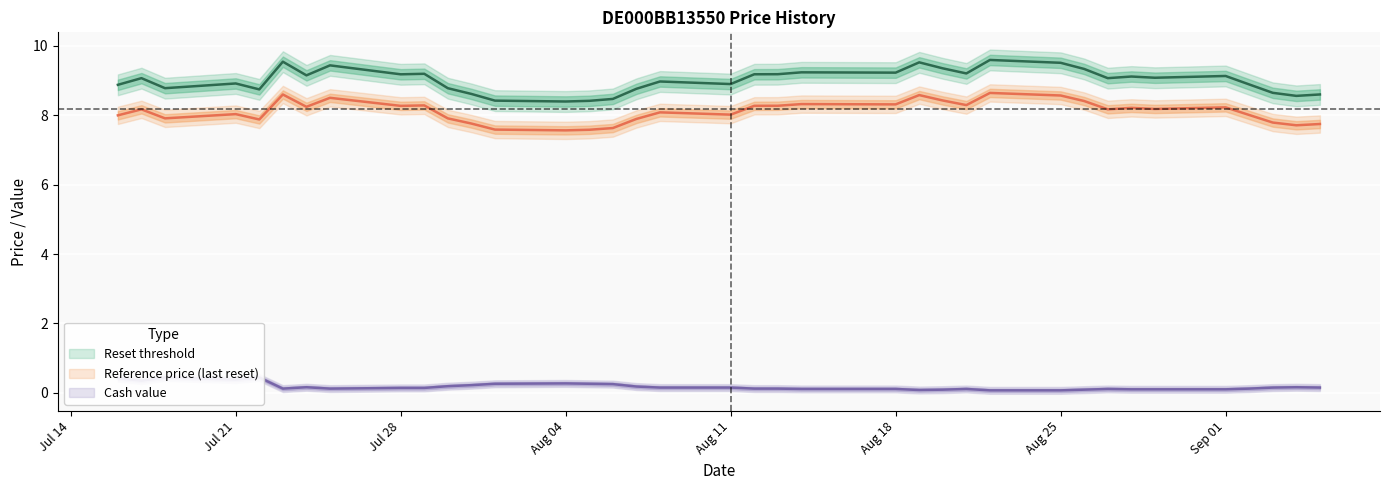

What is the total value across all series at 2025-07-22?

17.1